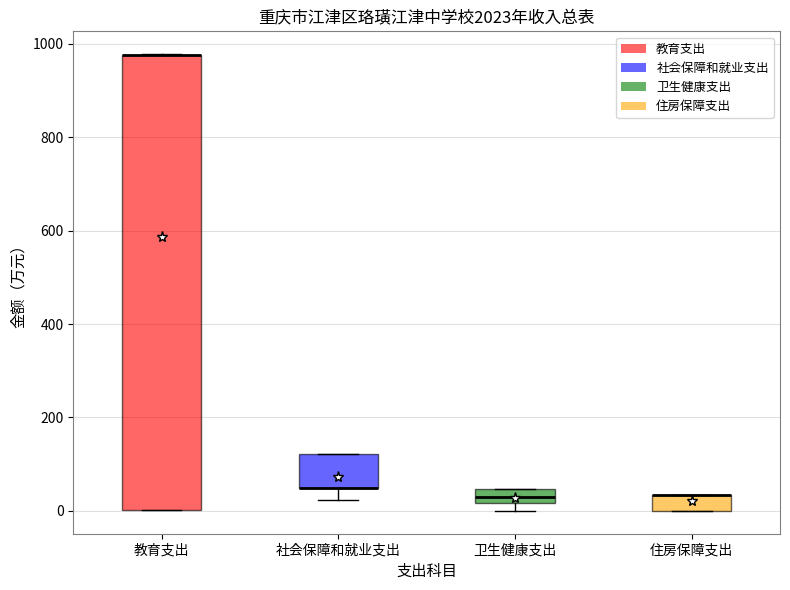

Reading left to right, read every box against the y-axis: the position of its median line, the range the box covers, and the ends of its whiskers. The values are not printed on the chart, so give them approximately, as read against the axis.

教育支出: median 980 (drawn on the box's upper edge), box 0 to 980, whiskers 0 to 980
社会保障和就业支出: median 40 (drawn on the box's lower edge), box 40 to 120, whiskers 20 to 120
卫生健康支出: median 40 (inside the box), box 20 to 40, whiskers 0 to 40
住房保障支出: median 40 (drawn on the box's upper edge), box 0 to 40, whiskers 0 to 40